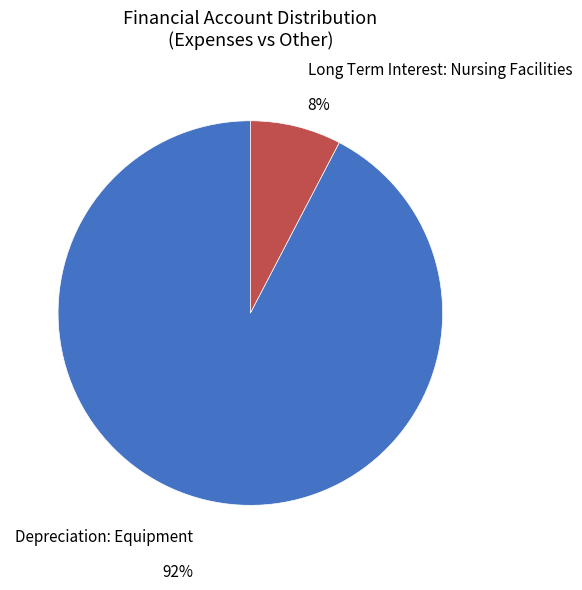

Rank the categories by value from highest to lowest.

Depreciation: Equipment, Long Term Interest: Nursing Facilities